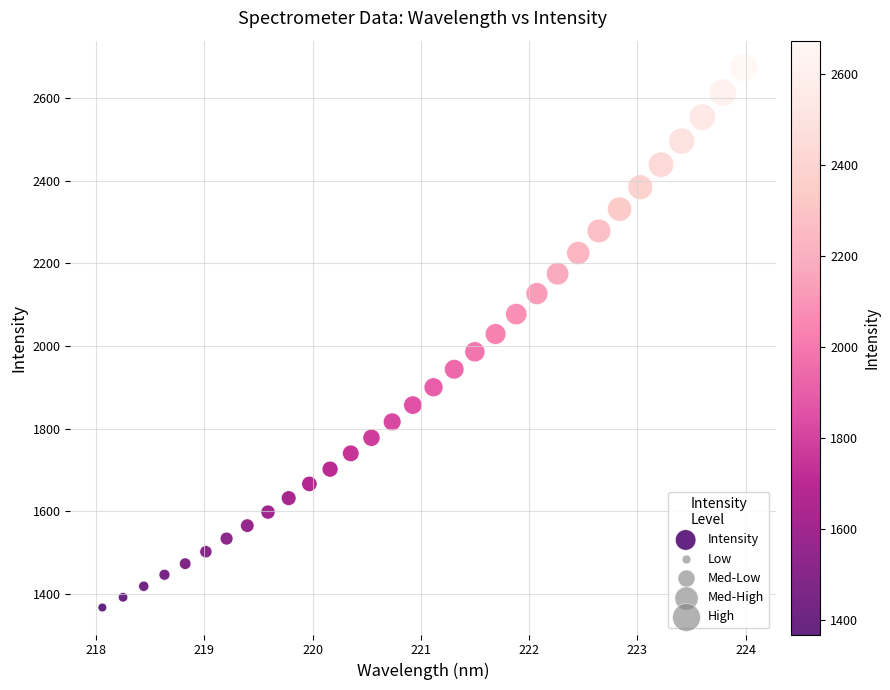

What is the range of Y values (max minus min)?

1306.2